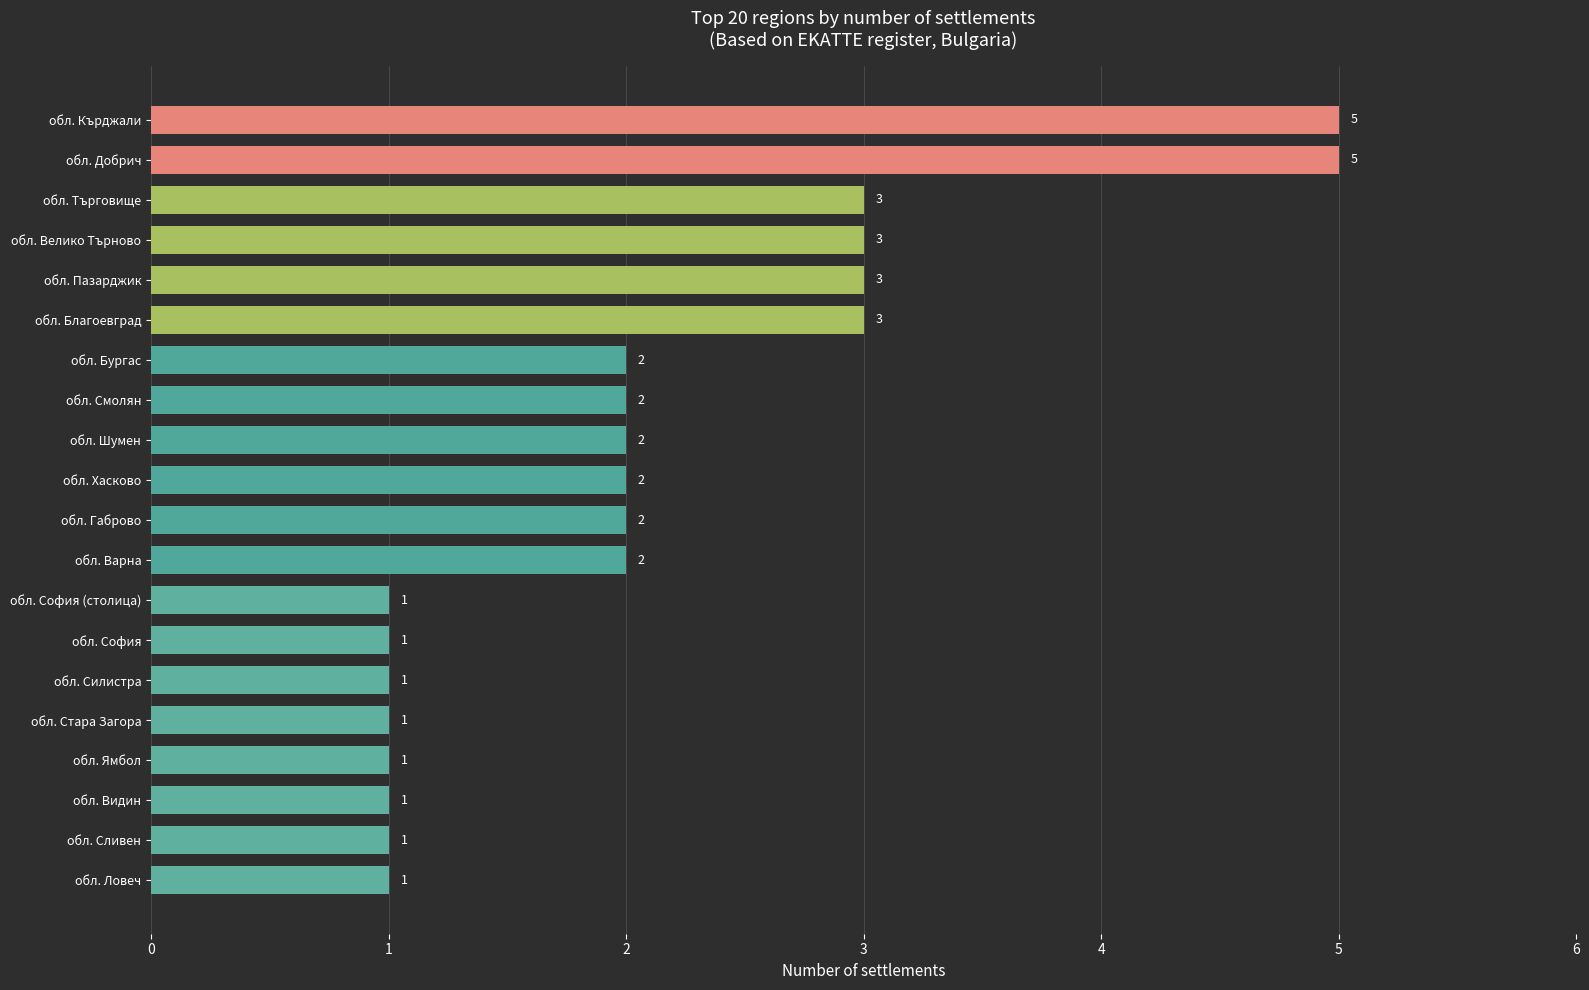

What is the smallest value displayed?

1